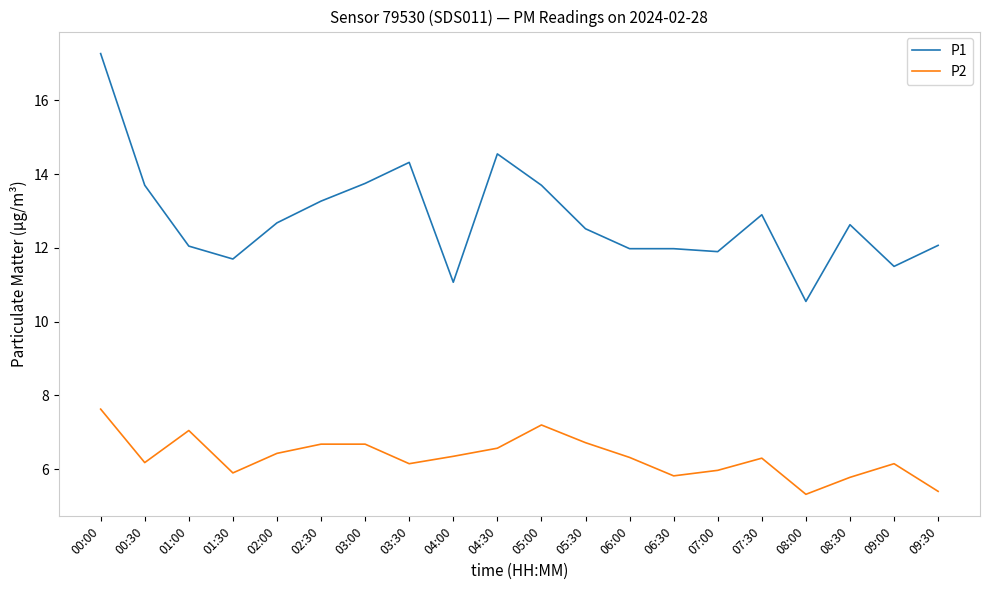

What is the lowest value of the P2 series?

5.3